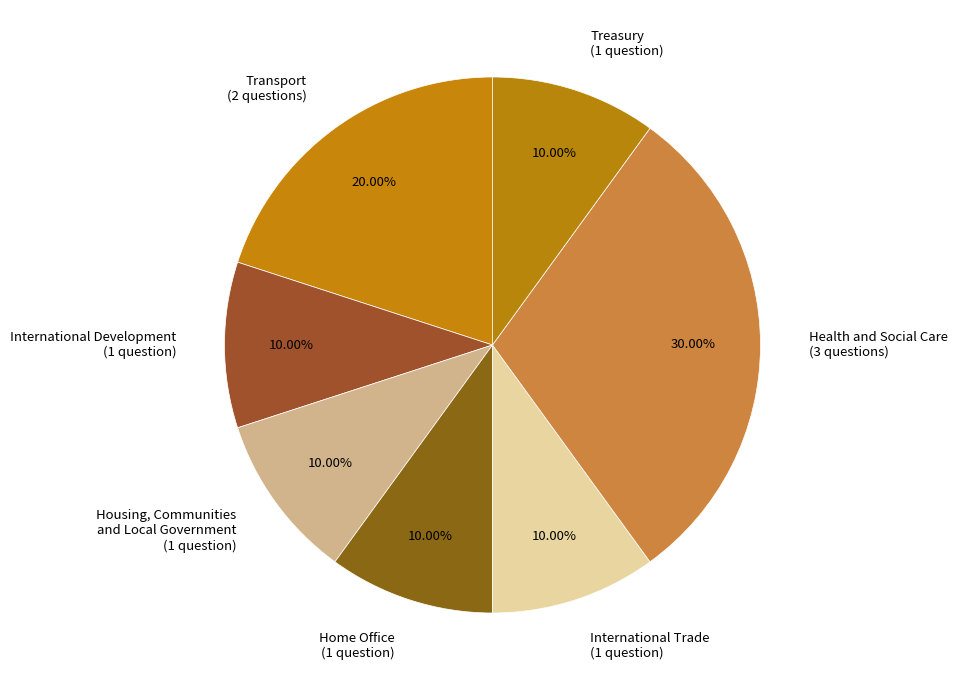

What is the ratio of the value at Transport (2 questions) to the value at Health and Social Care (3 questions)?

0.7